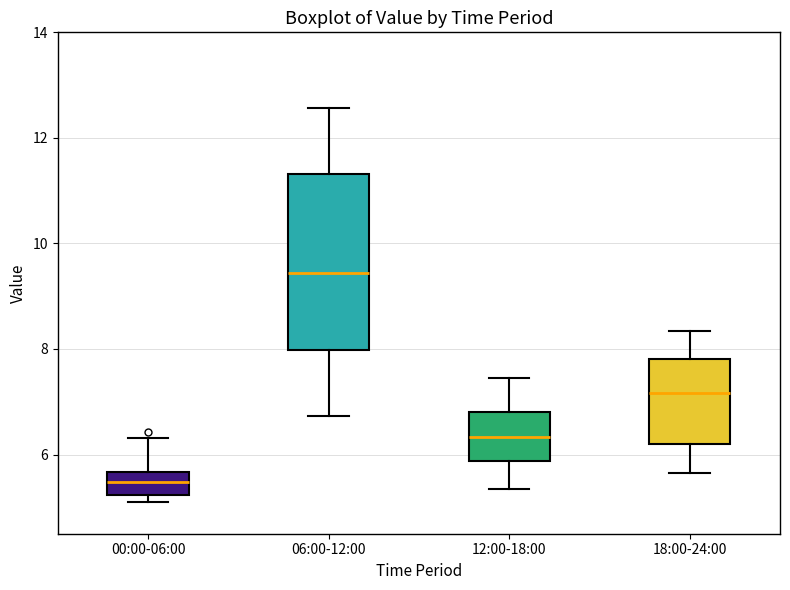

Where does the upper whisker of the box for 12:00-18:00 end on the y-axis? The values are not printed on the chart, so give them approximately, as read against the axis.

7.4